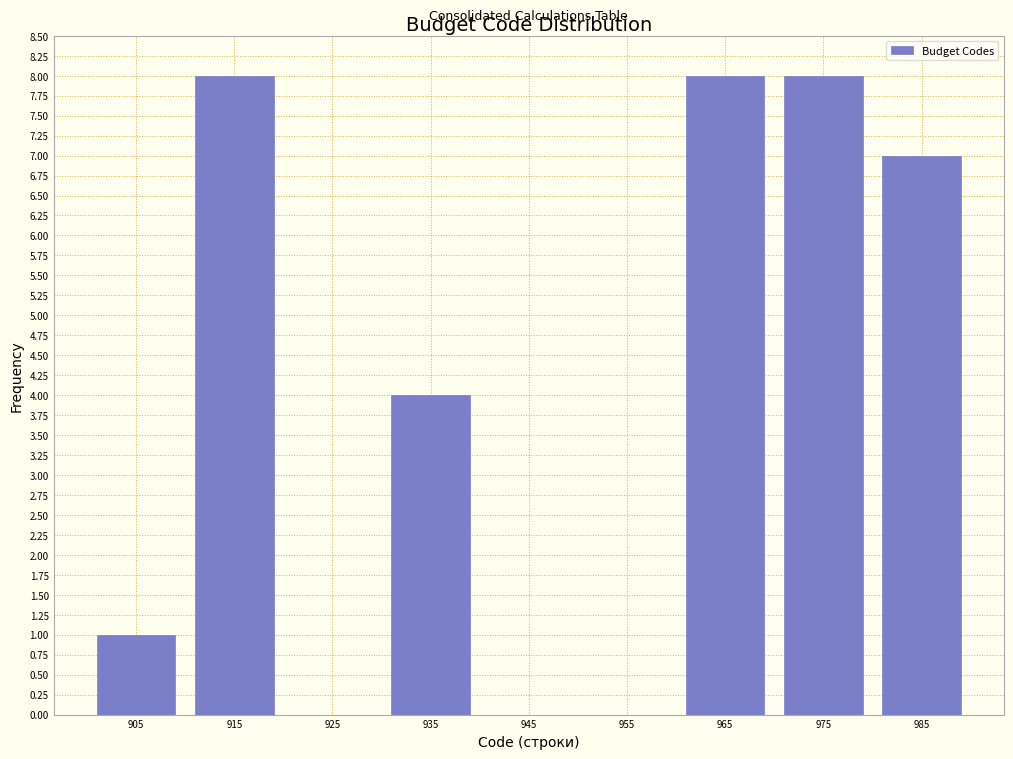

Reading left to right, transcribe this chart: for each bar, give the range it covers on the x-axis and its height. The values are not printed on the chart, so give them approximately, as read against the axis.

900 to 910: 1
910 to 920: 8
920 to 930: 0
930 to 940: 4
940 to 950: 0
950 to 960: 0
960 to 970: 8
970 to 980: 8
980 to 990: 7